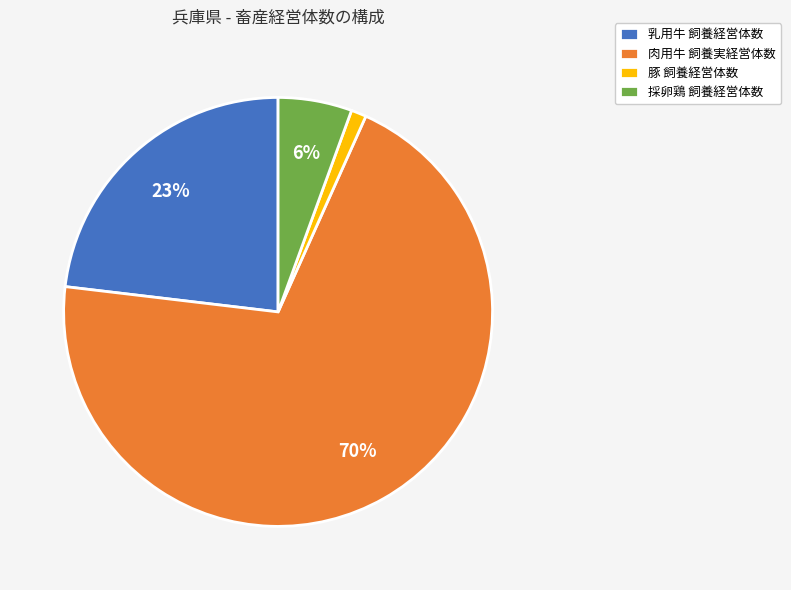

The 豚 飼養経営体数 slice represents 1% of the pie. True or false?

True